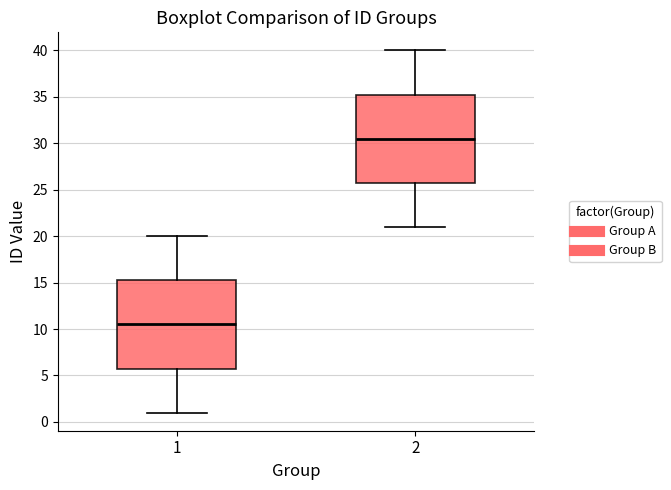

Reading left to right, transcribe this box plot: for each box, give where its median line is, the range the box spans, and where its two whiskers end, as read against the y-axis. The values are not printed on the chart, so give them approximately, as read against the axis.

1: median 10.5, box 6.0 to 15.5, whiskers 1.0 to 20.0
2: median 30.5, box 26.0 to 35.5, whiskers 21.0 to 40.0